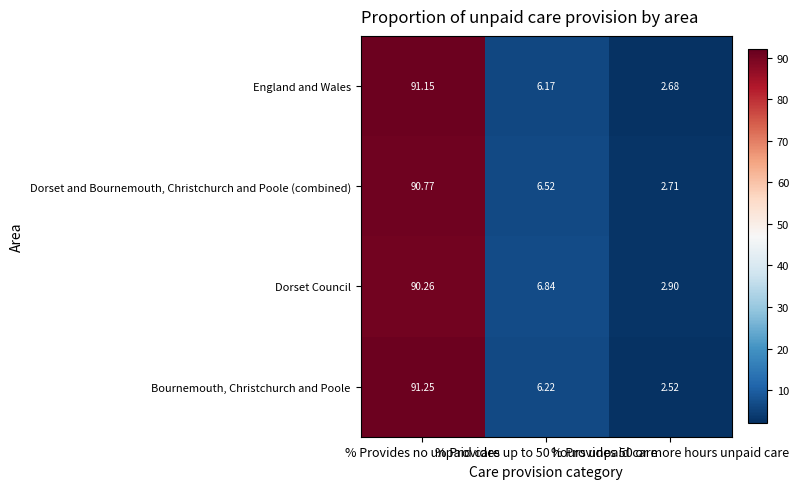

Rank the series by their maximum value, from highest to lowest.

Bournemouth, Christchurch and Poole, England and Wales, Dorset and Bournemouth, Christchurch and Poole (combined), Dorset Council